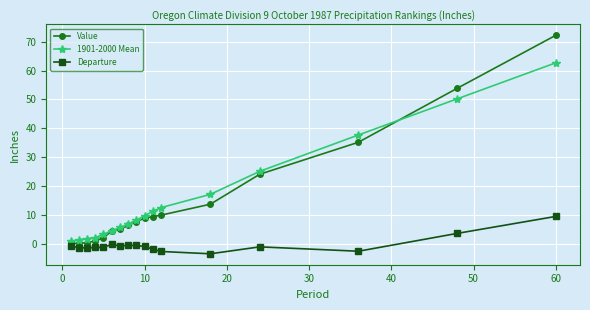

What are all the series names shown in the legend?

Value, 1901-2000 Mean, Departure